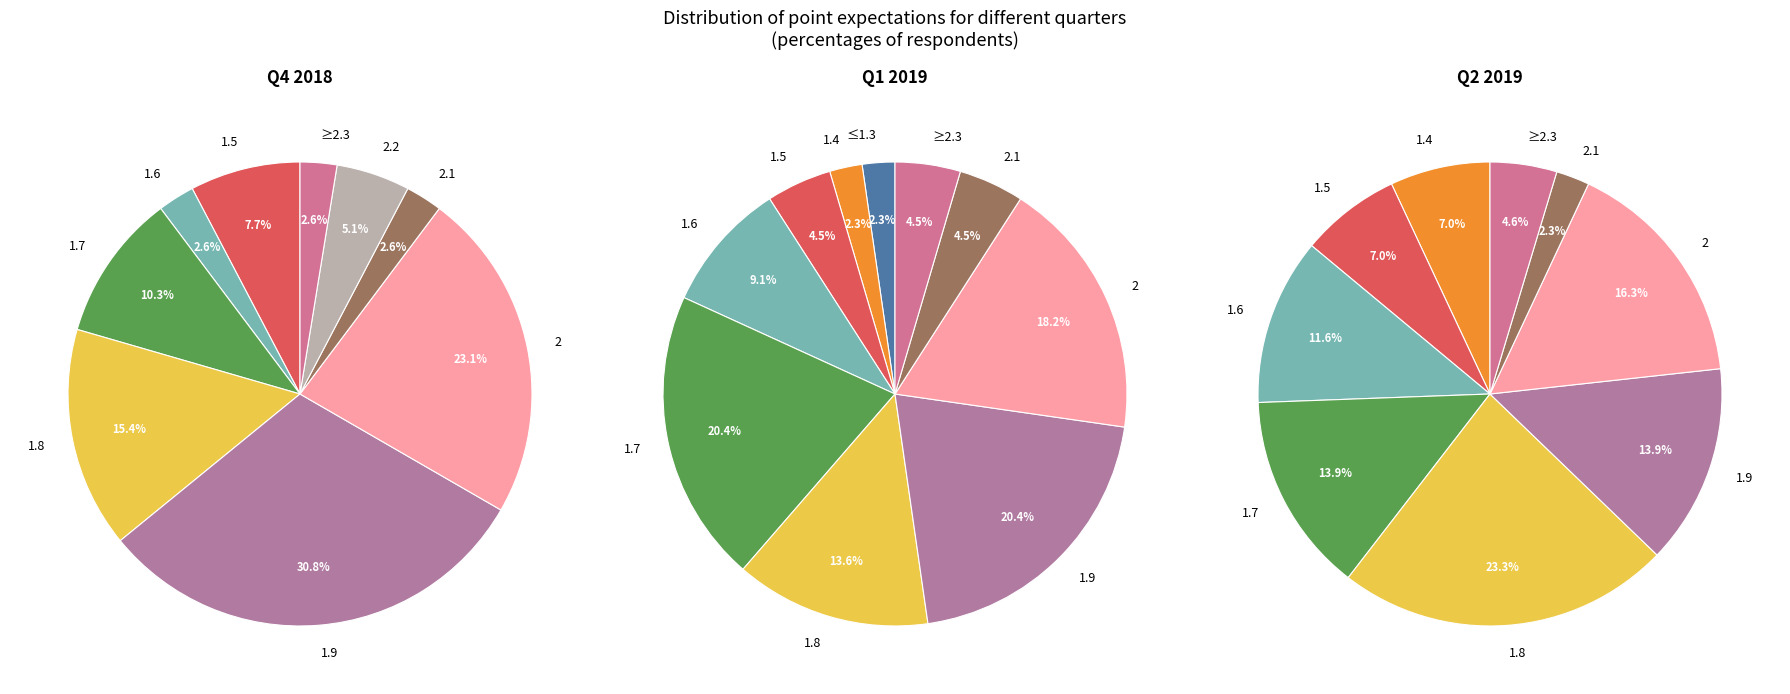

Combined, do 1.4 and 1.9 account for over 50%?

No